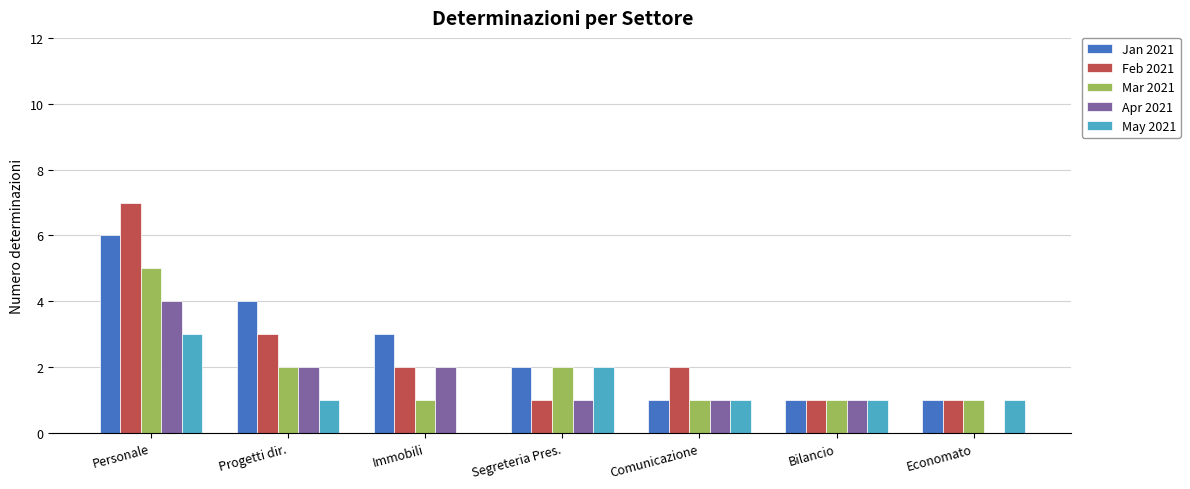

At which category is the sum across all series the highest?

Personale